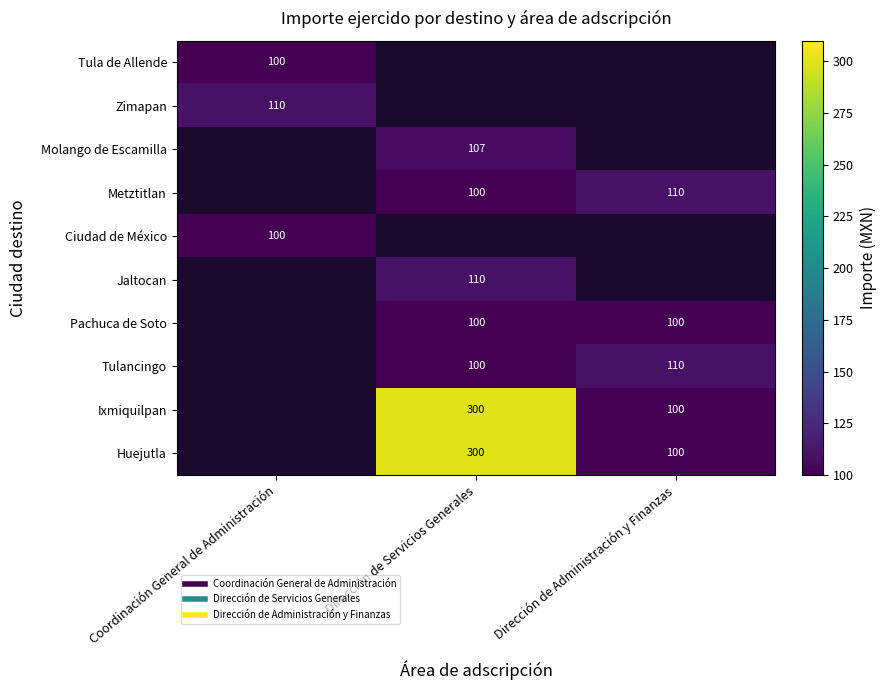

How many data points does each series have?

3